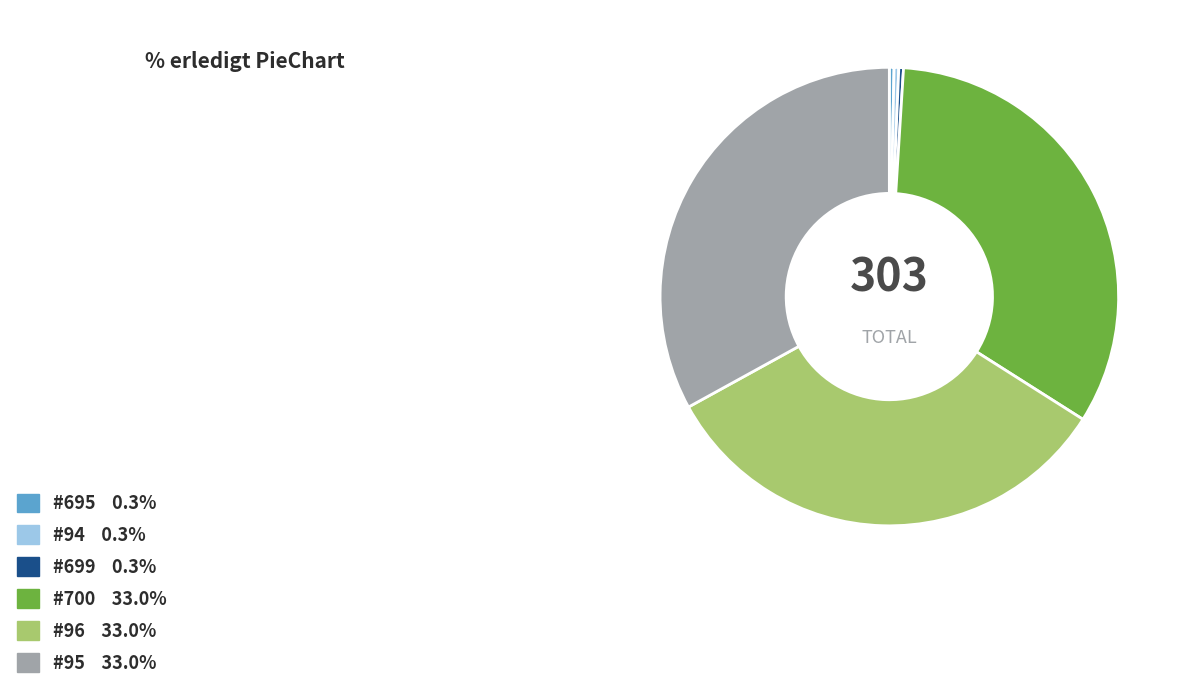

Is there a majority slice in this chart?

No